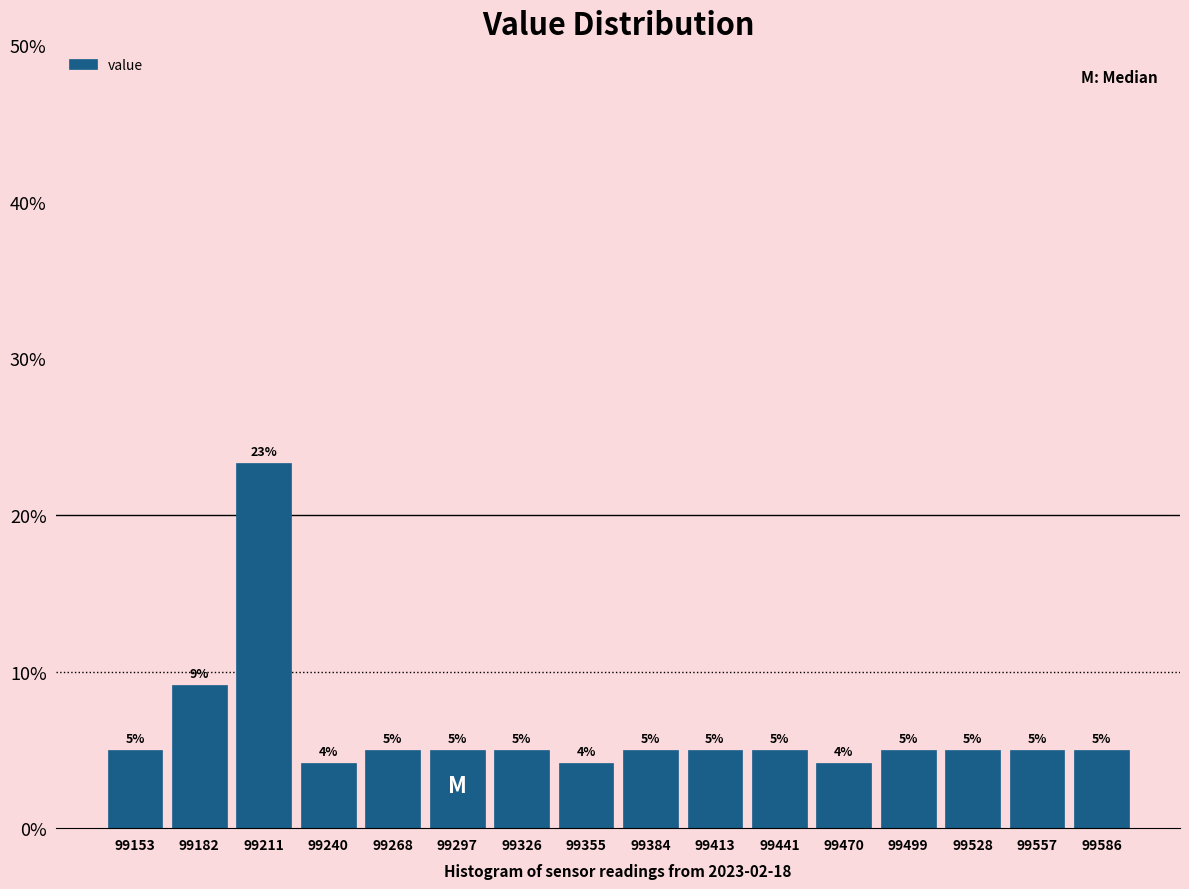

Over which range of the x-axis is the bar tallest?

99195 to 99225